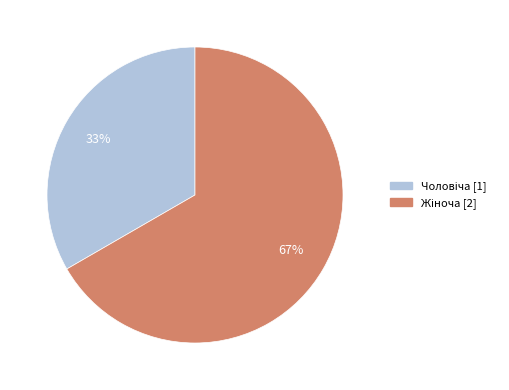

How many slices are in this pie chart?

2